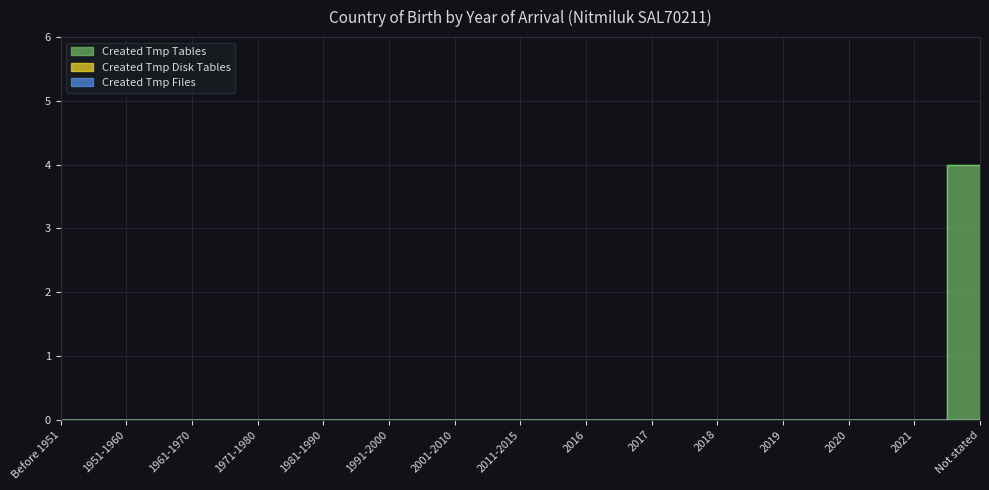

True or false: Created Tmp Disk Tables and Created Tmp Files cross at least once.

False